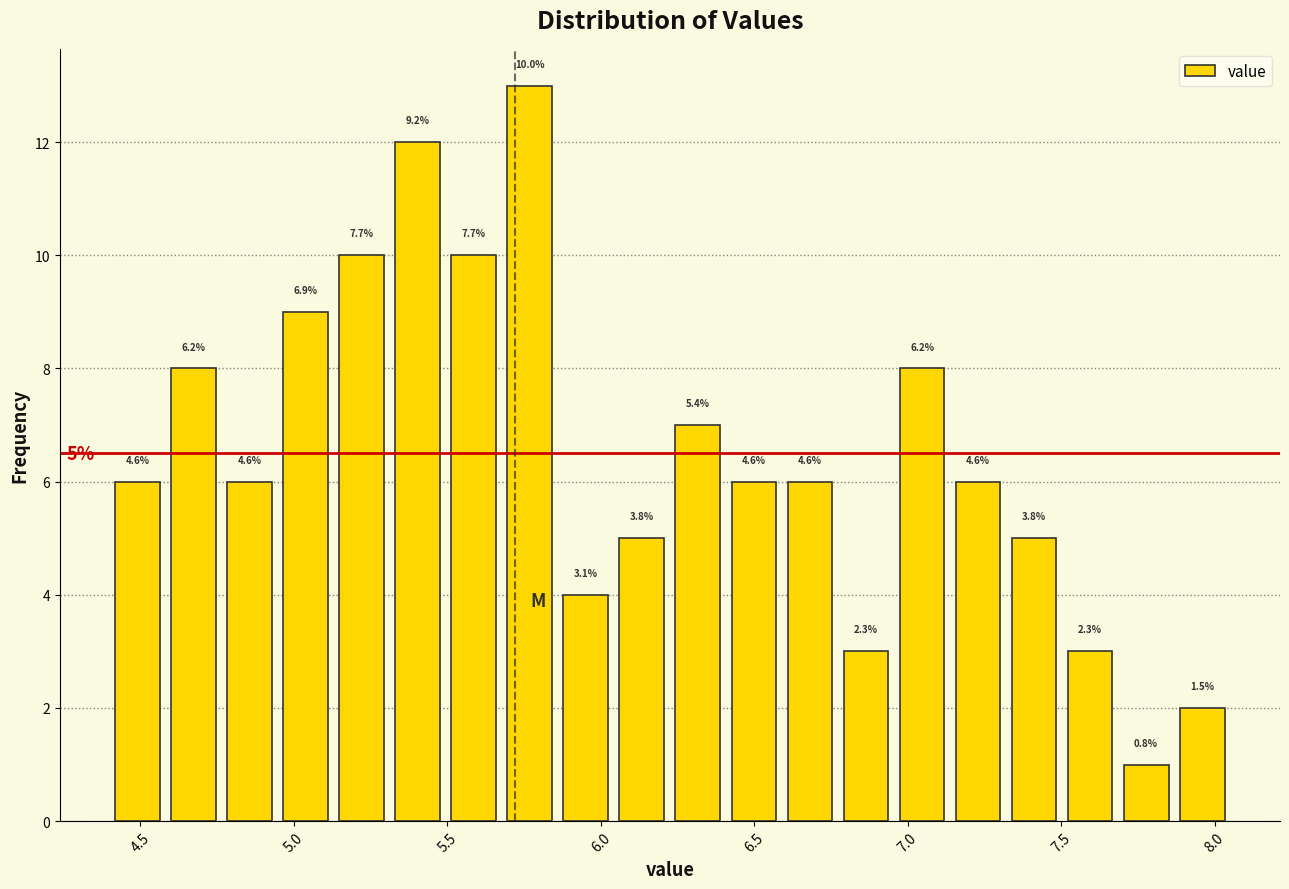

Around what value on the x-axis is the tallest bar? Give the approximate position of its centre, as read against the axis.

5.75